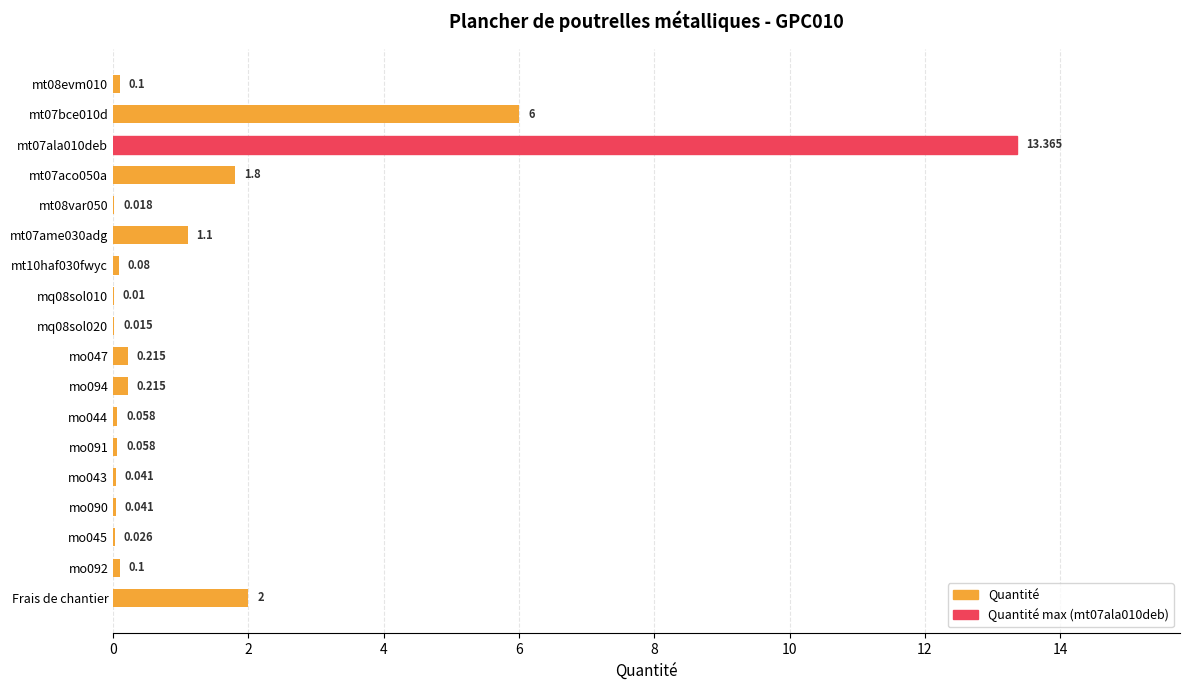

Between Frais de chantier and mo044, which is larger?

Frais de chantier